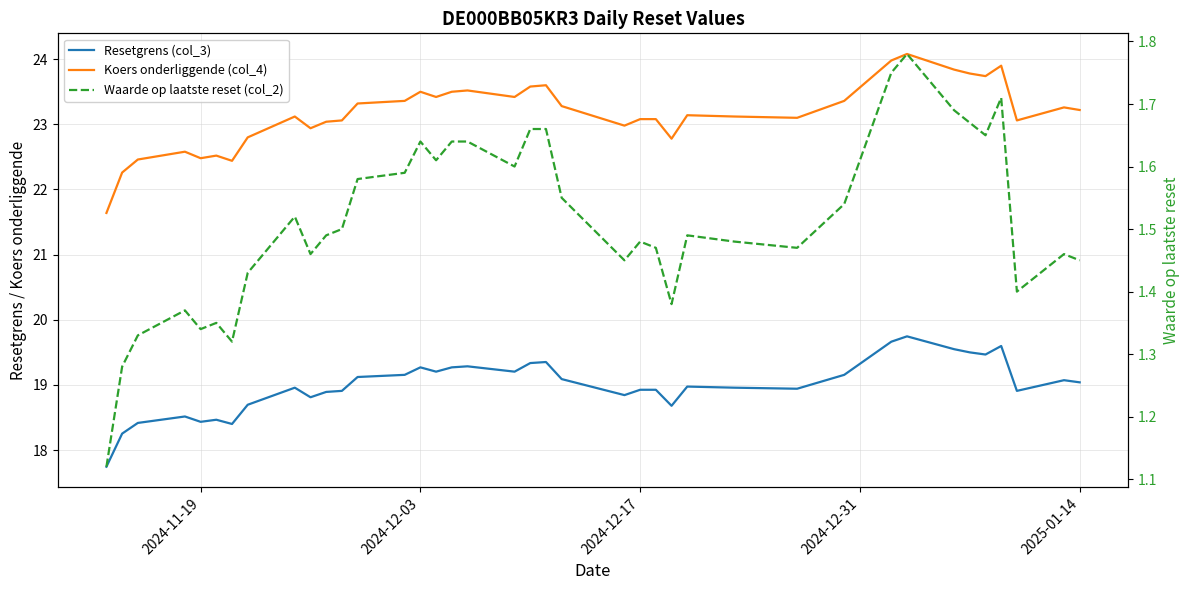

What is the sum of all Resetgrens (col_3) values?

740.7